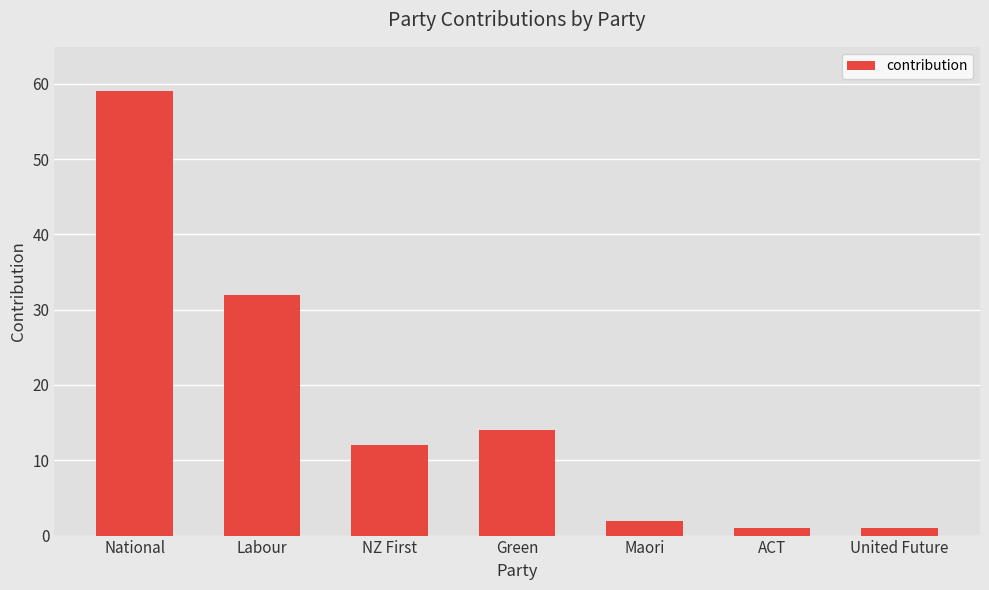

Reading right to left, transcribe all the data shown in this chart.

United Future=1	ACT=1	Maori=2	Green=14	NZ First=12	Labour=32	National=59